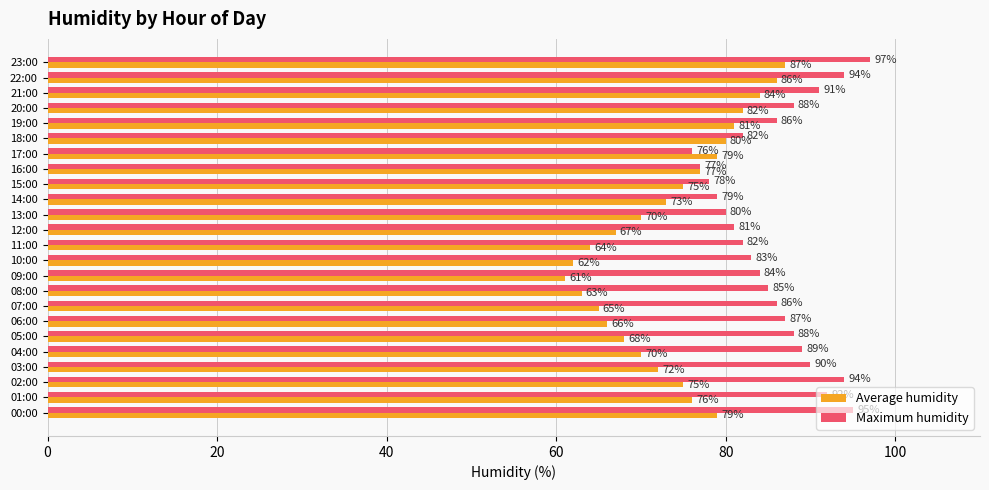

What is the average value of the Maximum humidity series?

86